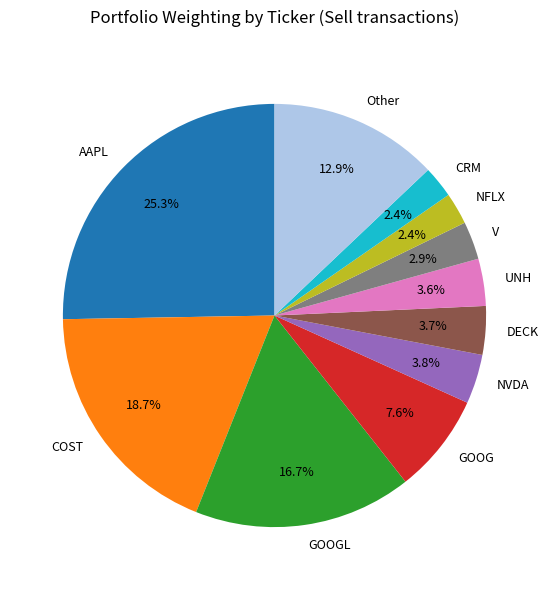

What is the ratio of the value at GOOG to the value at NVDA?

2.0